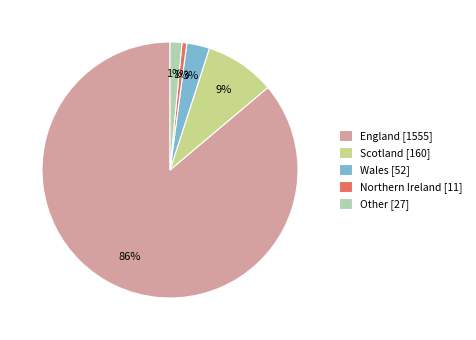

Is there any slice that represents more than half of the pie?

Yes